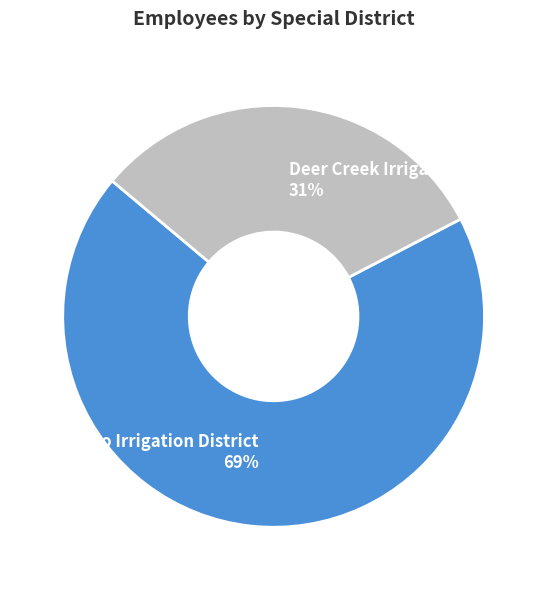

Between Deer Creek Irrigation District and El Camino Irrigation District, which is larger?

El Camino Irrigation District